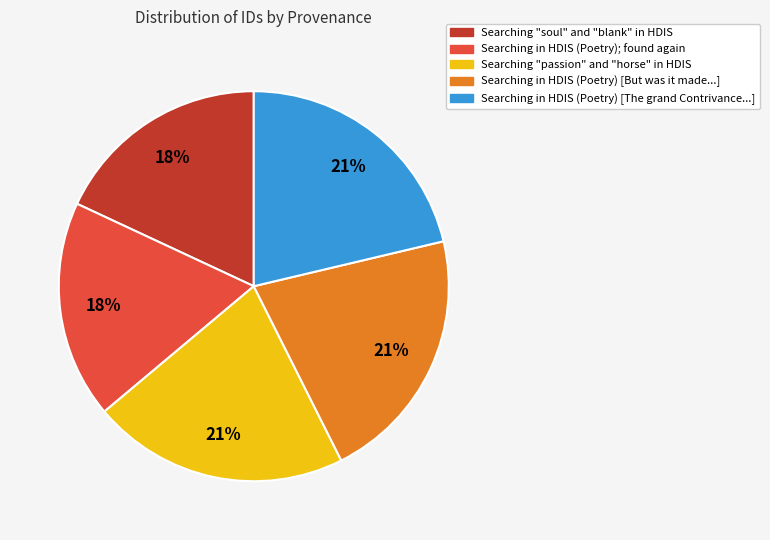

Does any single category account for the majority?

No